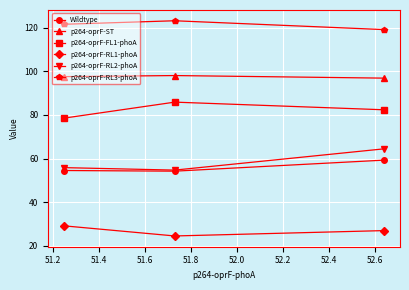

Which series has the largest total across all categories?

p264-oprF-RL3-phoA